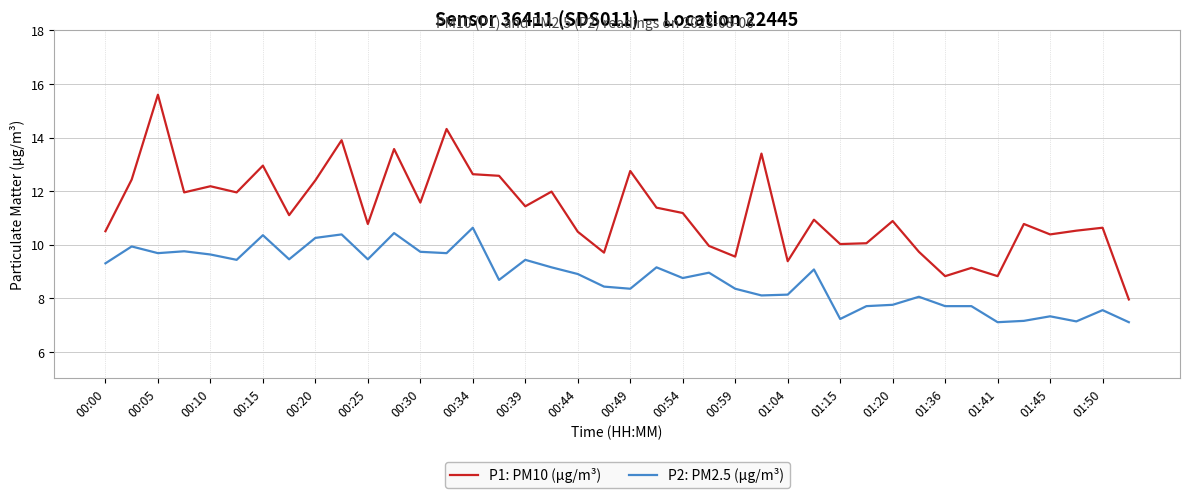

What is the smallest value displayed?

7.1